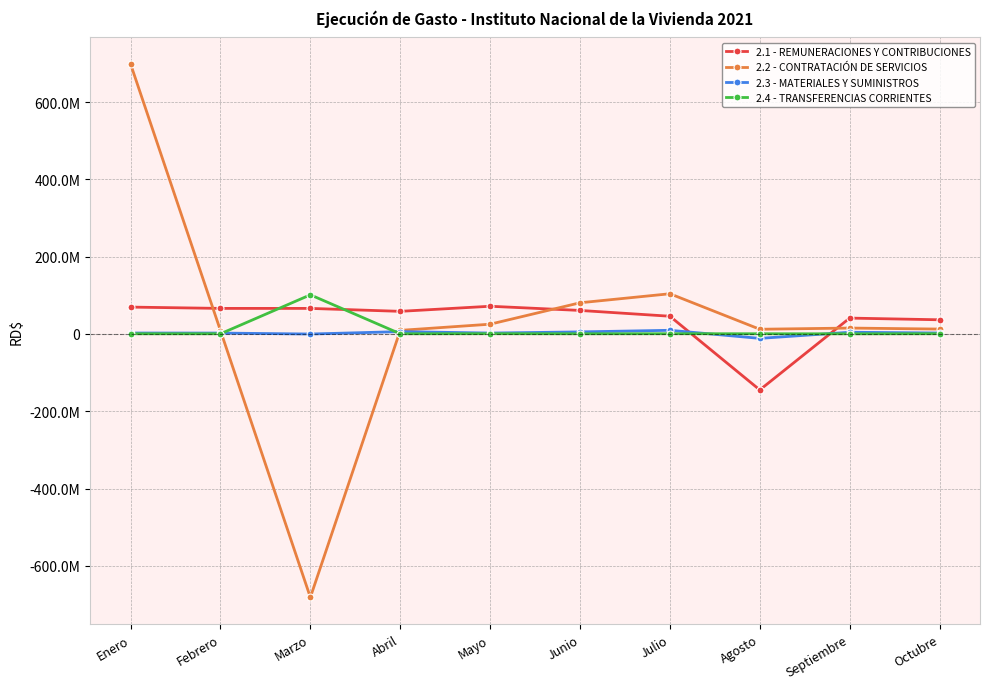

What is the minimum value for 2.1 - REMUNERACIONES Y CONTRIBUCIONES?

-144738863.8